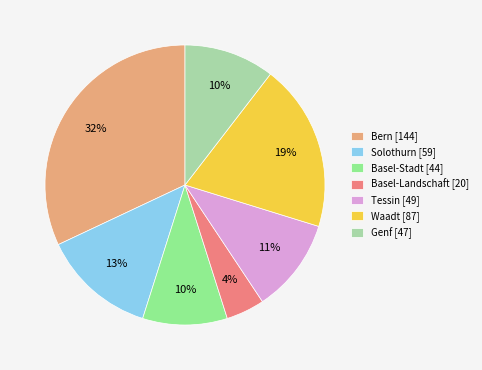

Count the number of slices in the pie.

7